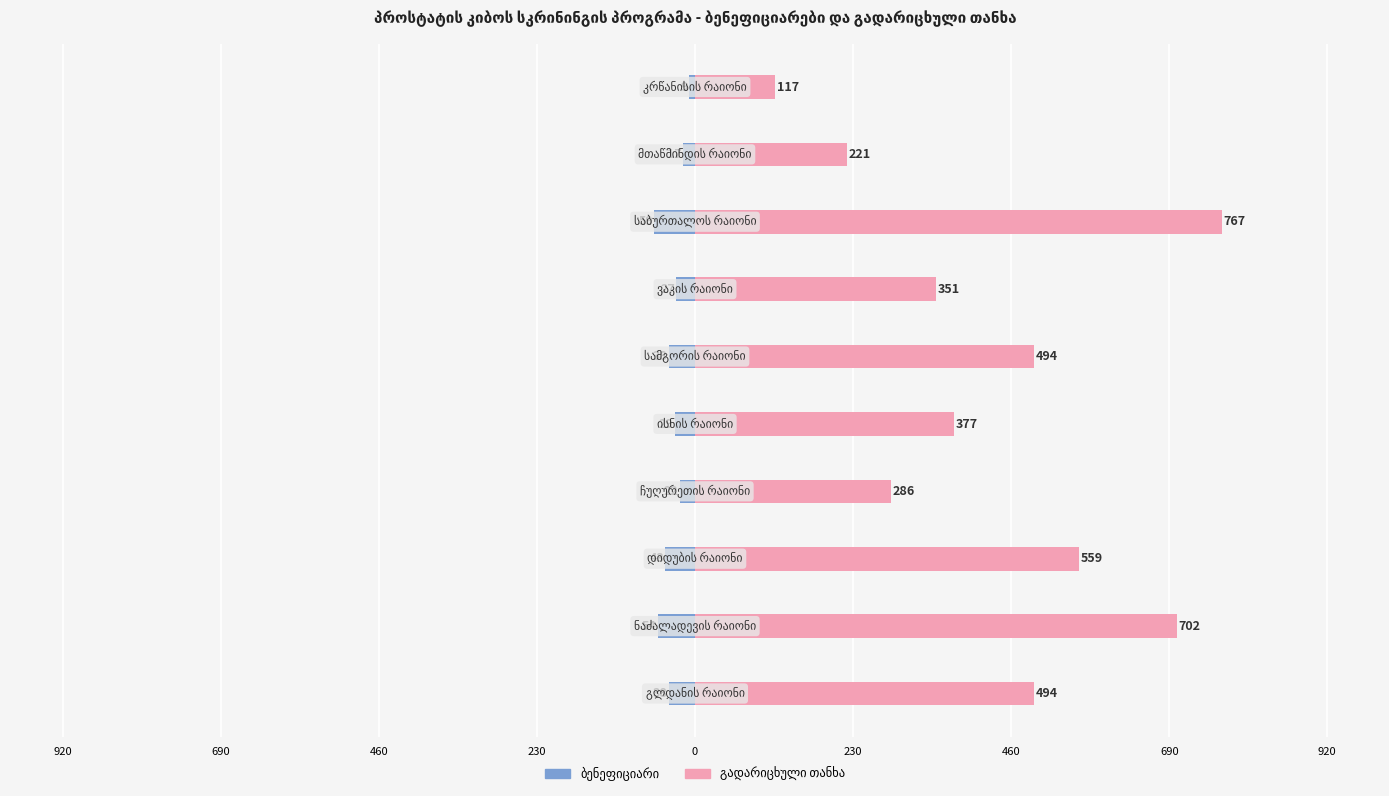

How many bars are there in total?

20